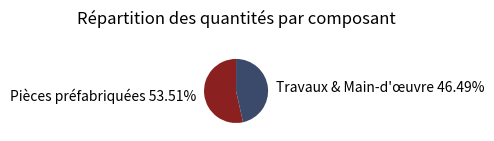

Is there any slice that represents more than half of the pie?

Yes